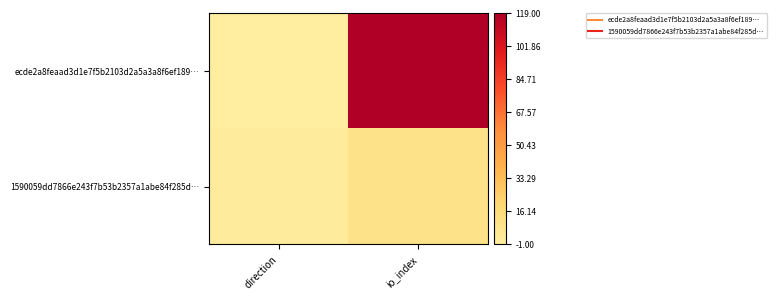

Which has a higher value, io_index or direction?

io_index